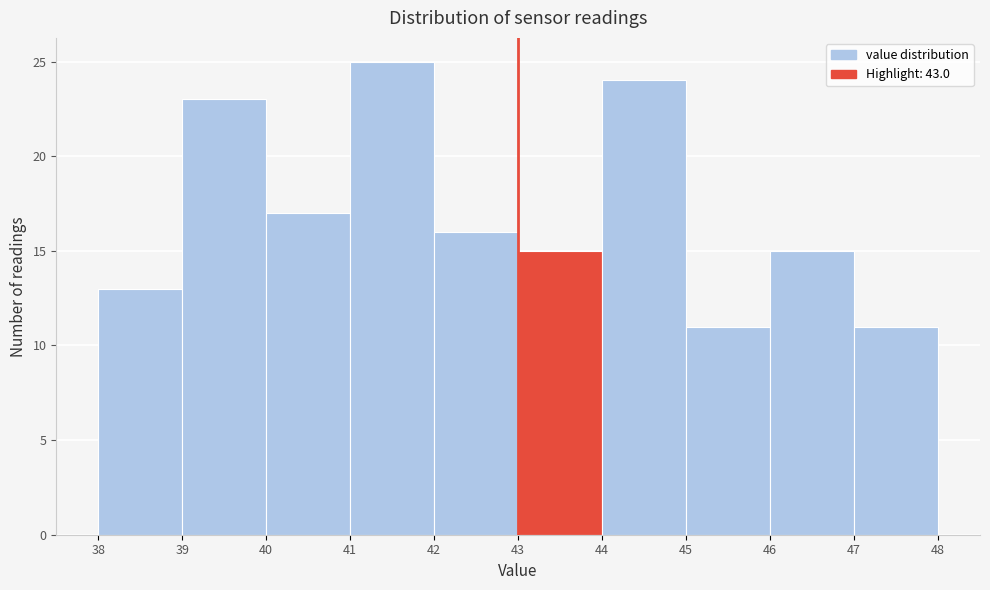

Over which range of the x-axis is the bar tallest?

41 to 42